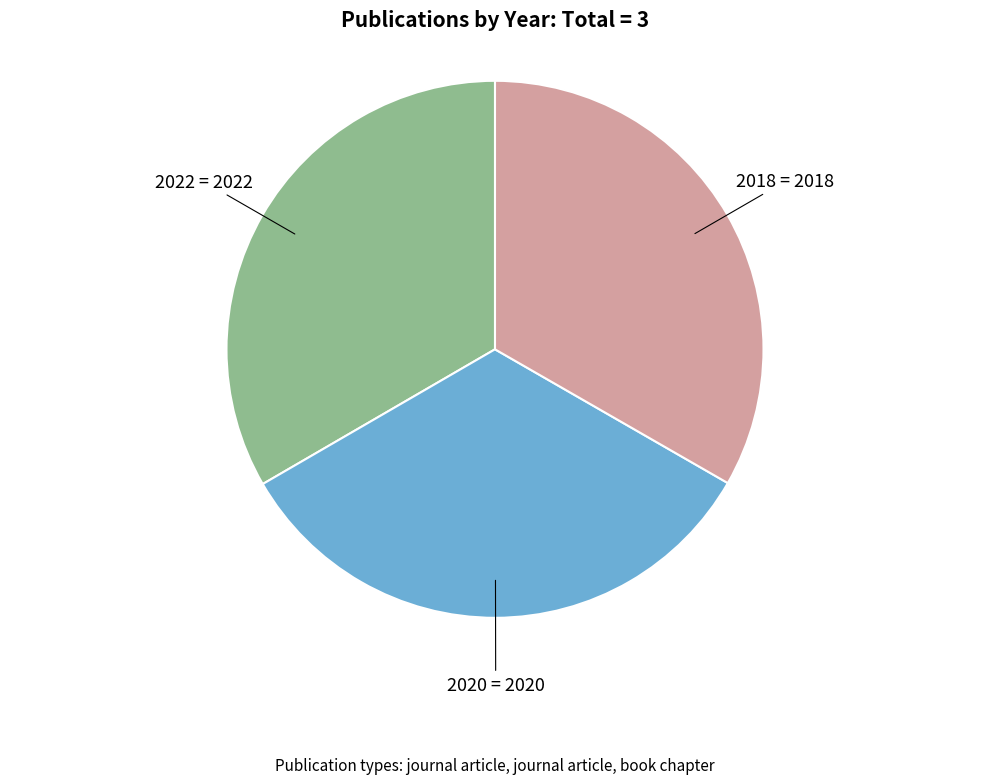

Is there any slice that represents more than half of the pie?

No